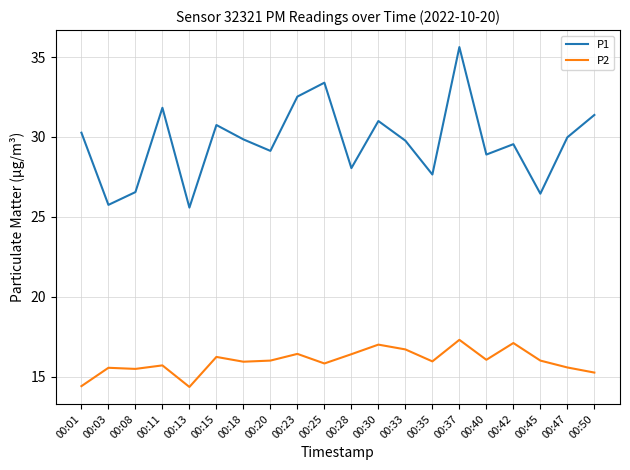

At which category is the sum across all series the highest?

00:37